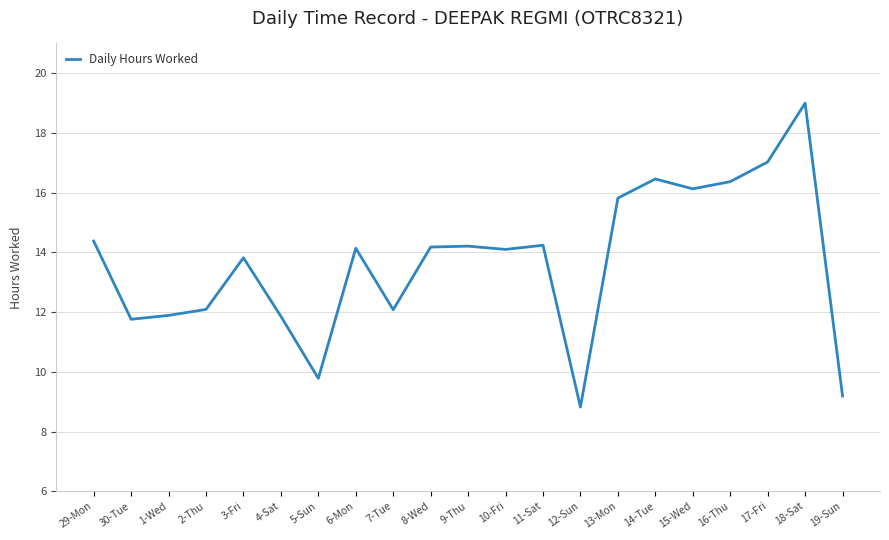

What position from the right is 7-Tue?

13